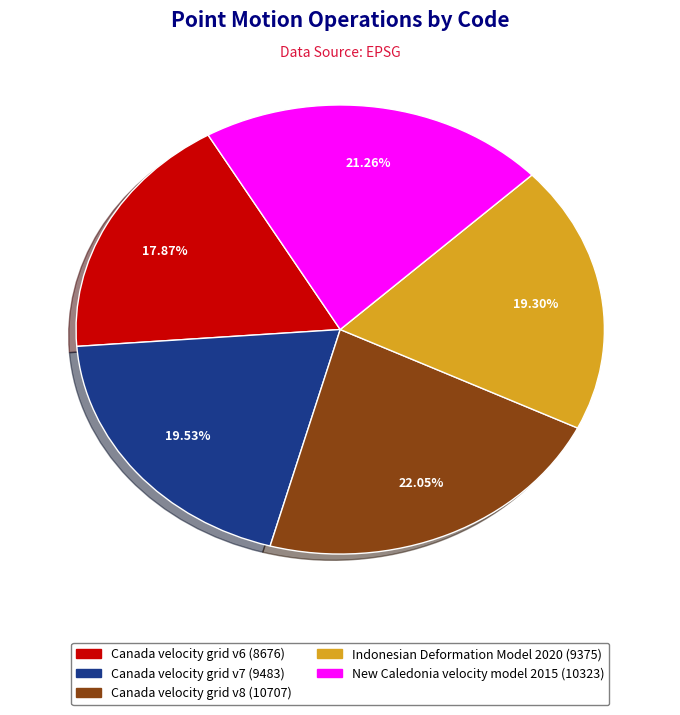

To the nearest percent, what is the combined percentage of Canada velocity grid v8 and Canada velocity grid v6?

40%